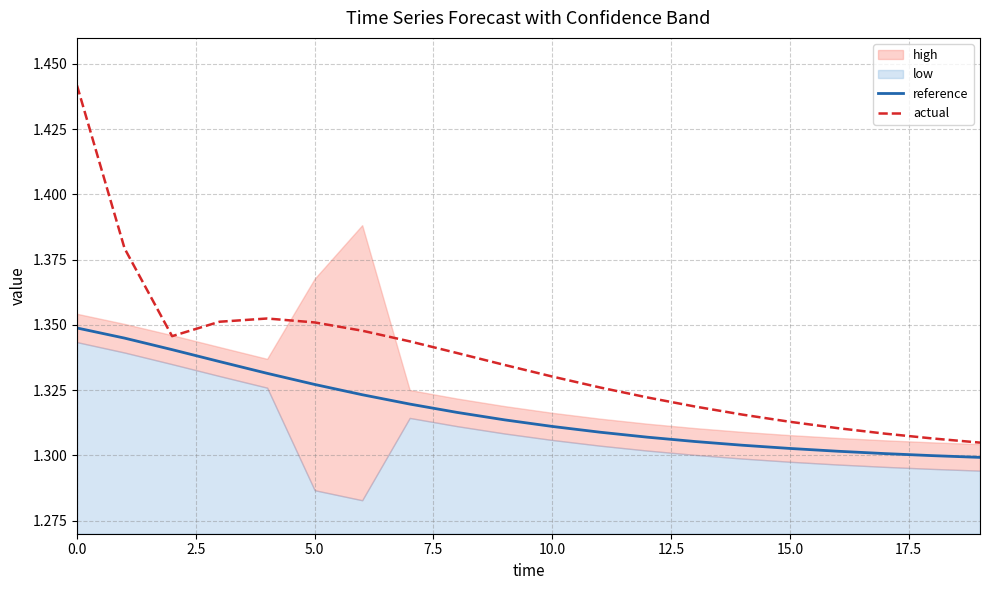

True or false: reference has a value of 2.2 at 10.0.

False